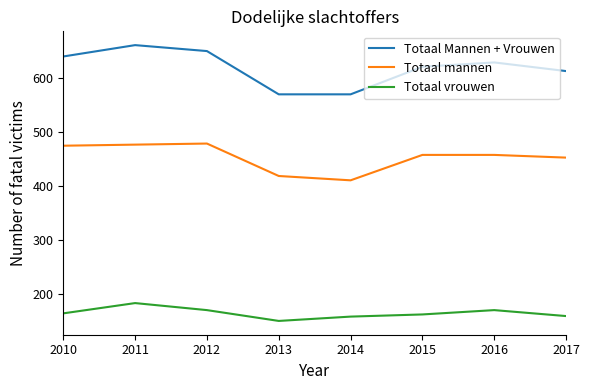

What is the difference between the second highest and second lowest values in the Totaal Mannen + Vrouwen series?

80